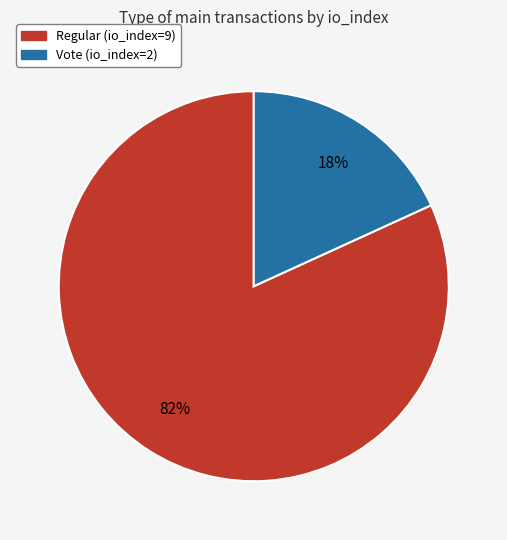

Combined, do Vote (io_index=2) and Regular (io_index=9) account for over 50%?

Yes